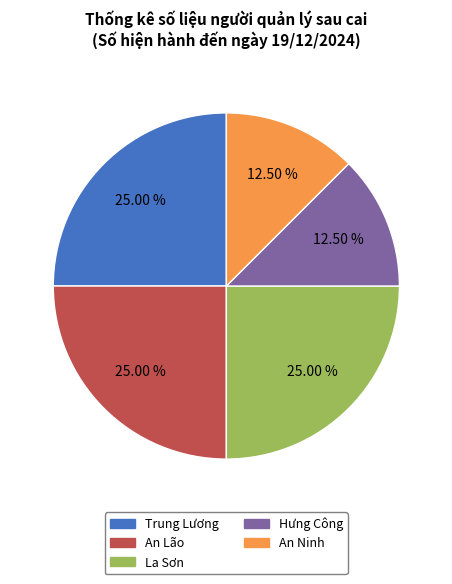

Between Hưng Công and La Sơn, which is larger?

La Sơn